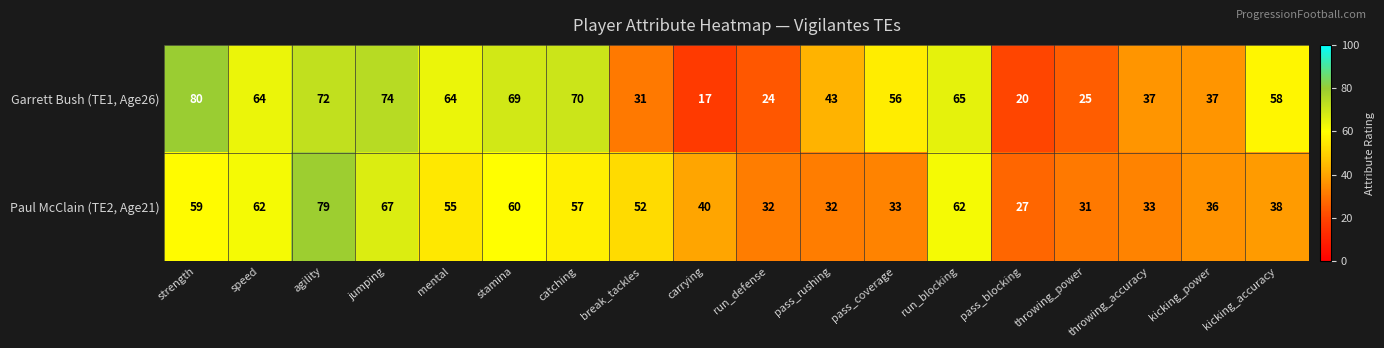

Where does the Garrett Bush (TE1, Age26) series first go above 58?

strength